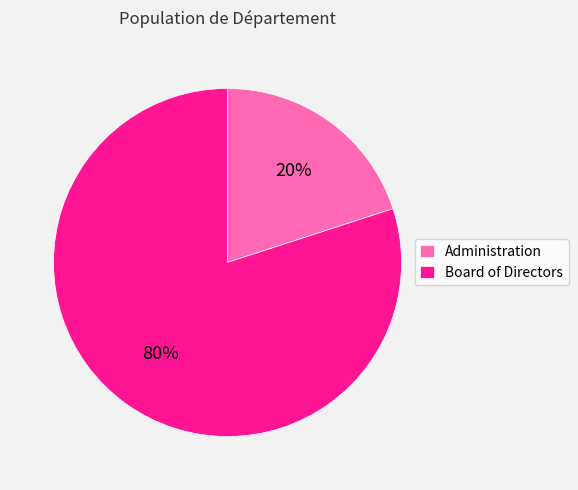

What is the ratio of the value at Board of Directors to the value at Administration?

4.0